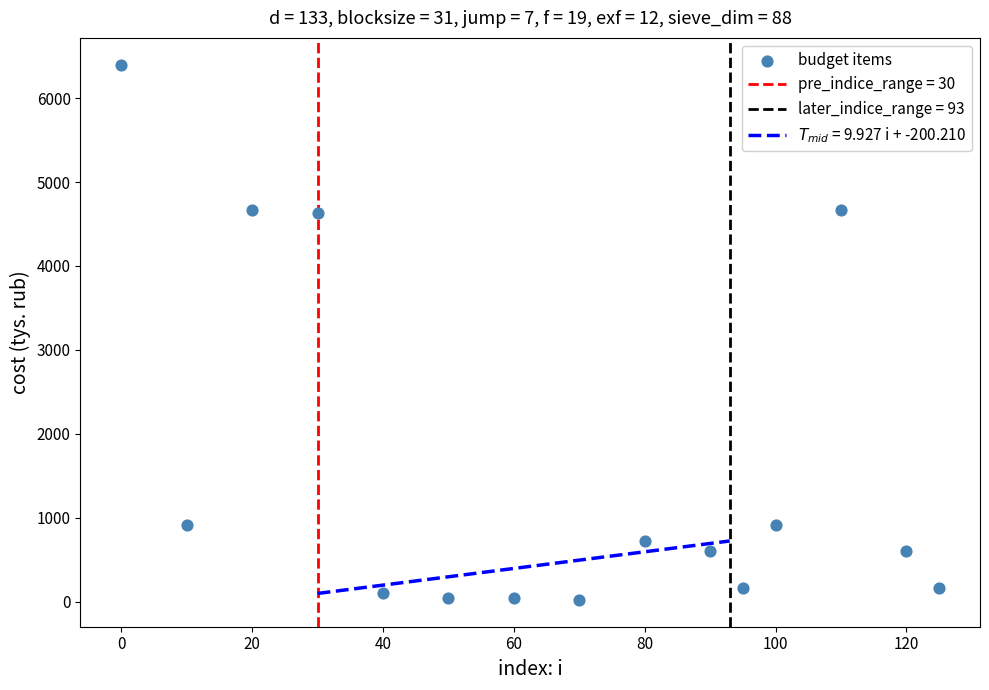

What is the range of X values (max minus min)?

125.0